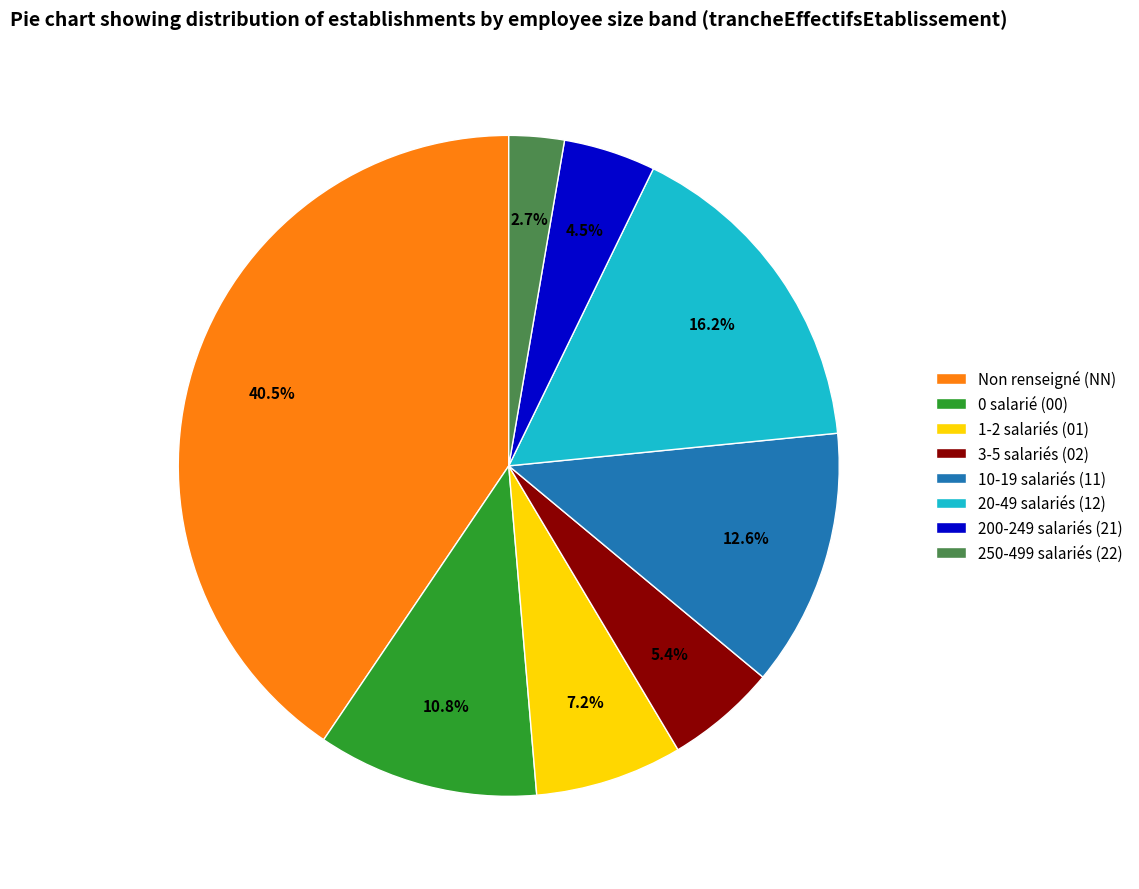

Which category has the biggest portion of the pie?

Non renseigné (NN)